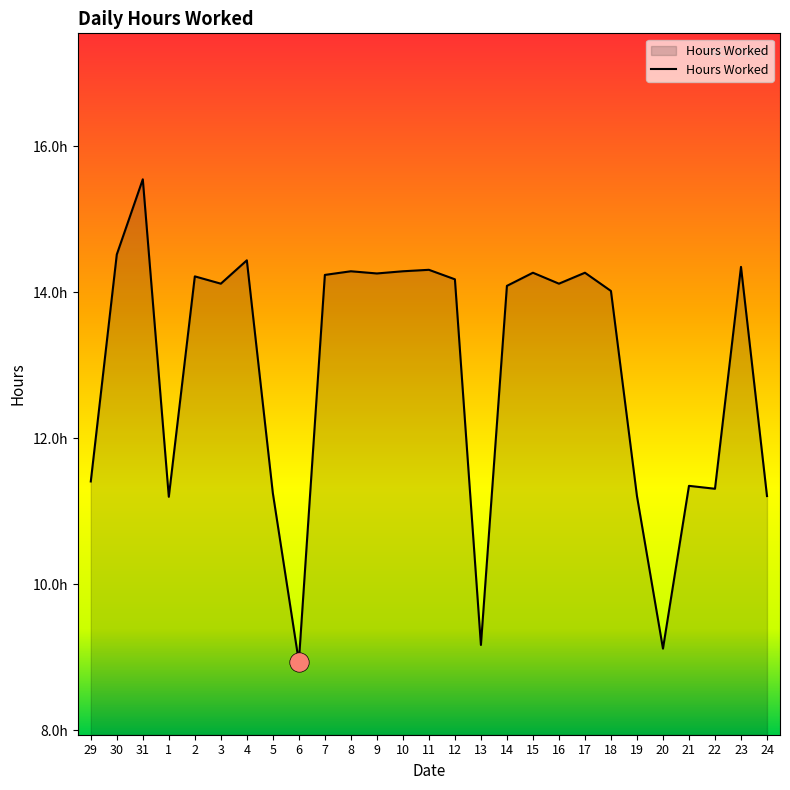

Reading left to right, list all the values displayed in this chart.

11.4	14.5	15.6	11.2	14.2	14.1	14.4	11.2	8.9	14.2	14.3	14.3	14.3	14.3	14.2	9.2	14.1	14.3	14.1	14.3	14.0	11.2	9.1	11.3	11.3	14.3	11.2